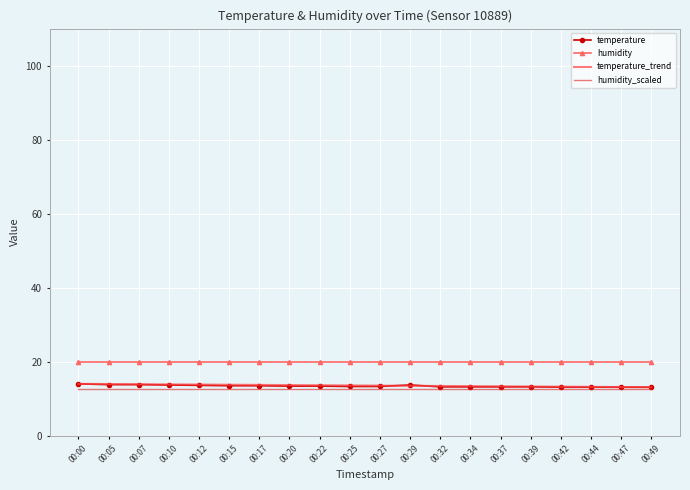

The value of temperature_trend at 00:17 is 13.7. True or false?

True